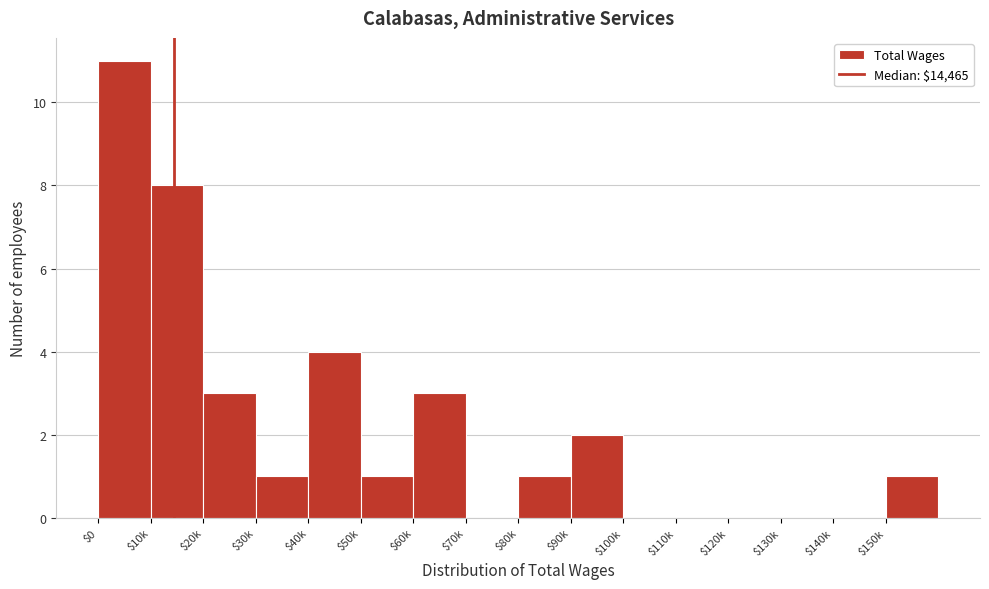

Which label corresponds to the largest value in the chart?

$0